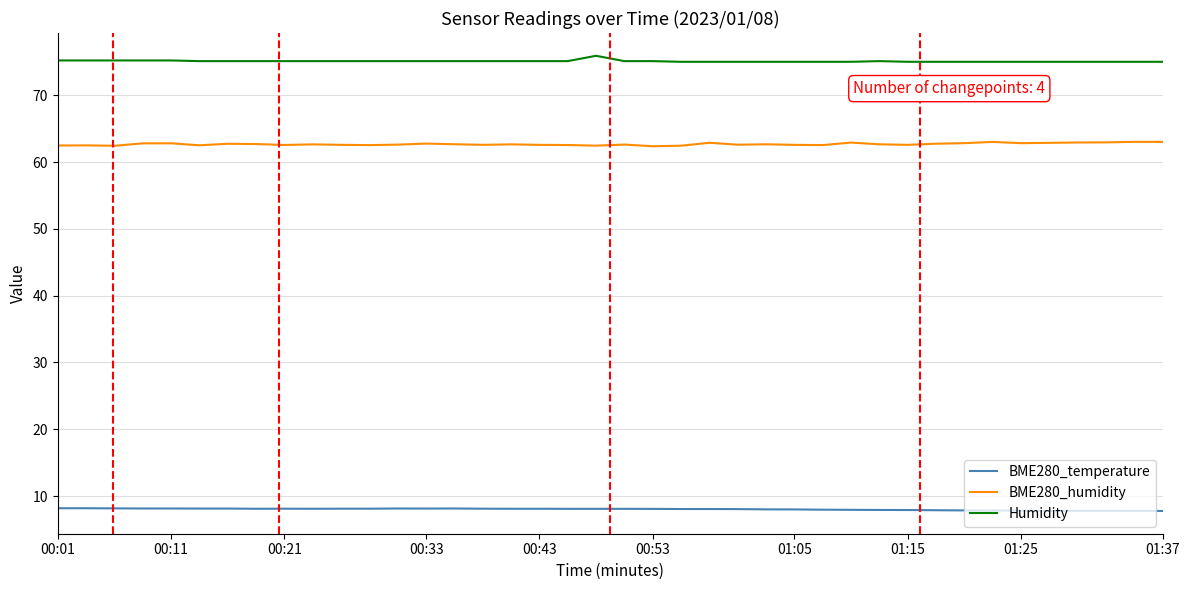

What is the minimum value shown in the chart?

7.8